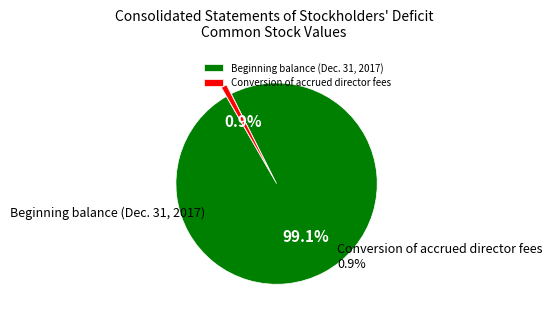

The Conversion of accrued director fees slice represents 1% of the pie. True or false?

True